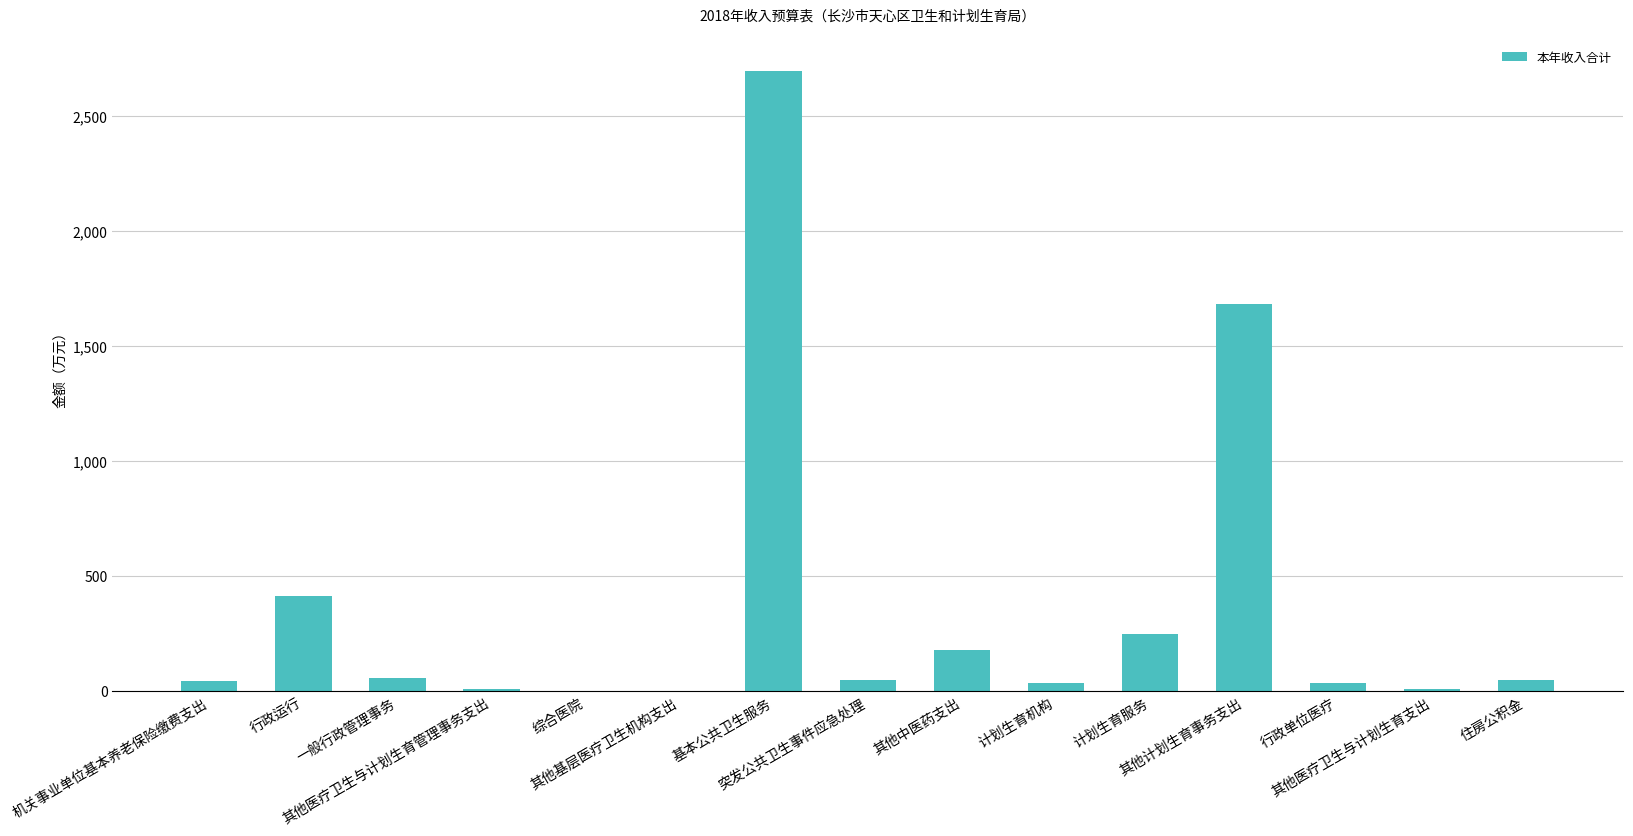

What is the sum of all values?

5509.5